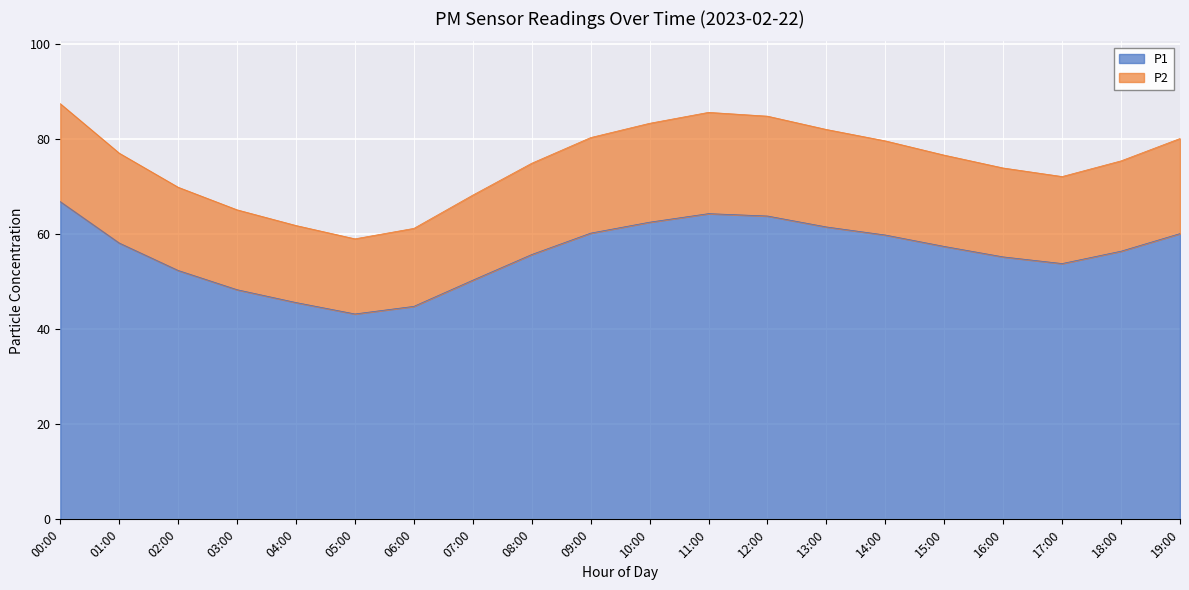

What position from the left is 16:00?

17